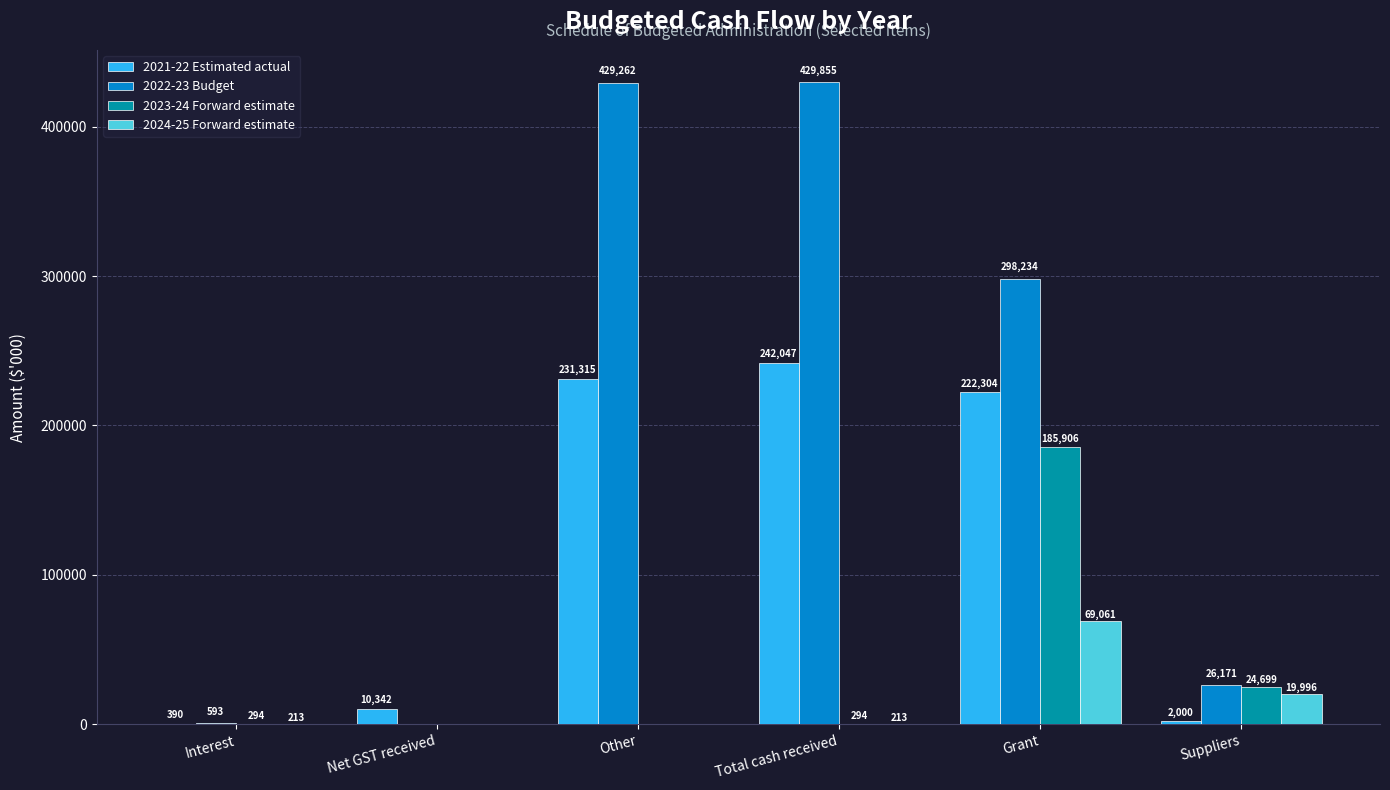

Which series has the largest range (max minus min)?

2022-23 Budget